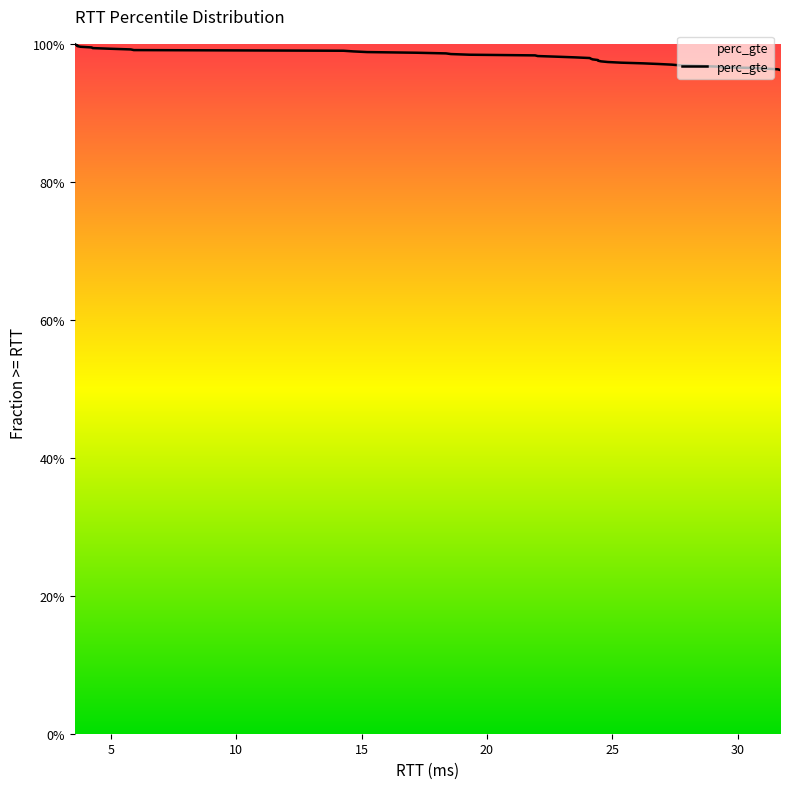

Does the chart display data point markers on the line(s)?

No